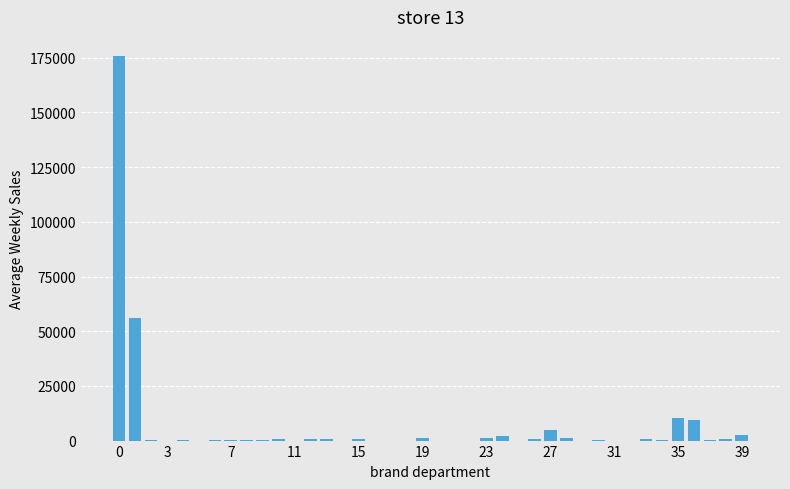

What is the sum of all values?

271882.9